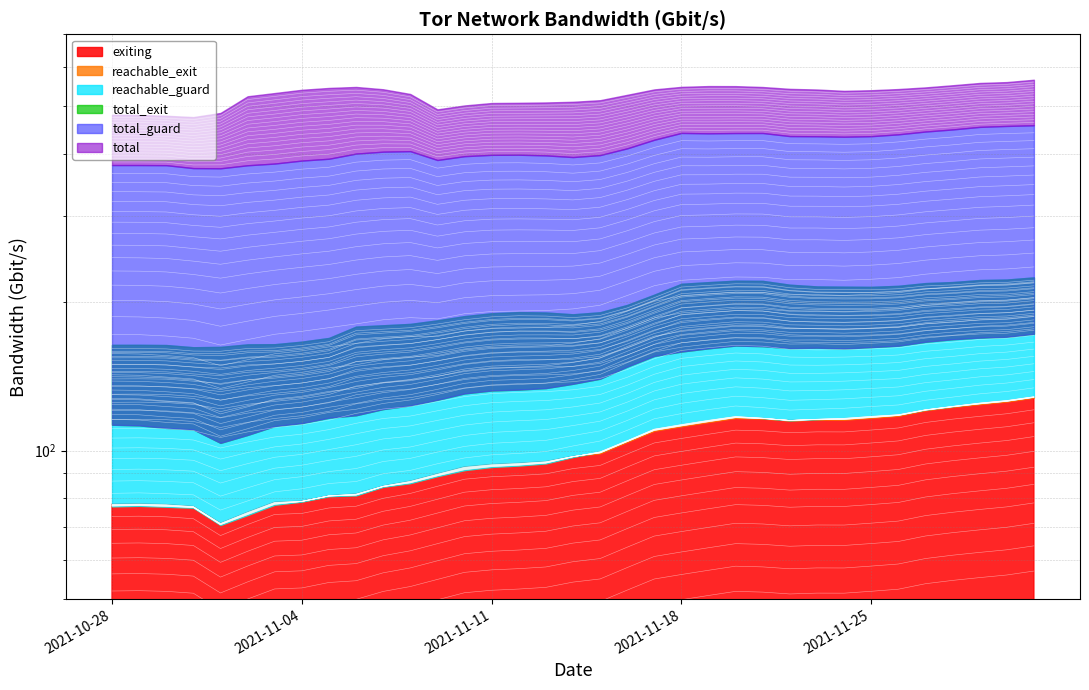

True or false: exiting and total_exit cross at least once.

False